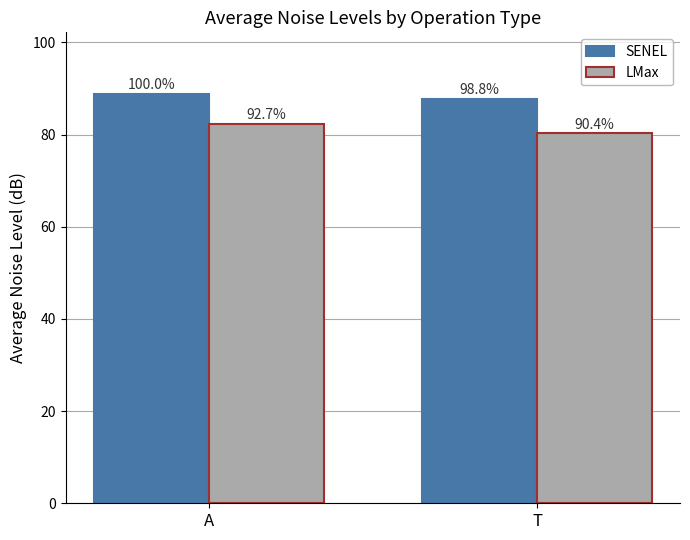

What are all the series names shown in the legend?

SENEL, LMax